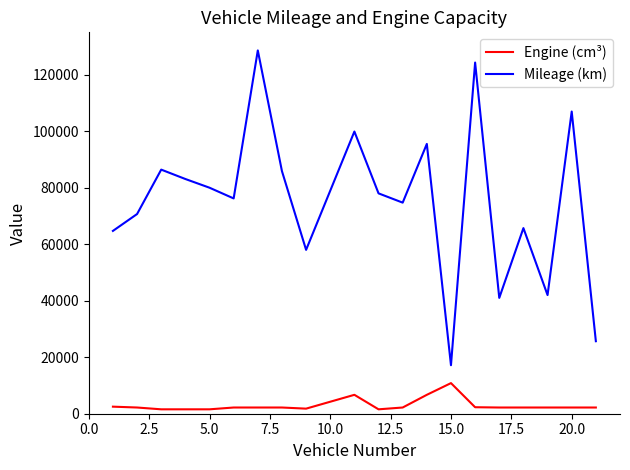

Which series has the largest total across all categories?

Mileage (km)